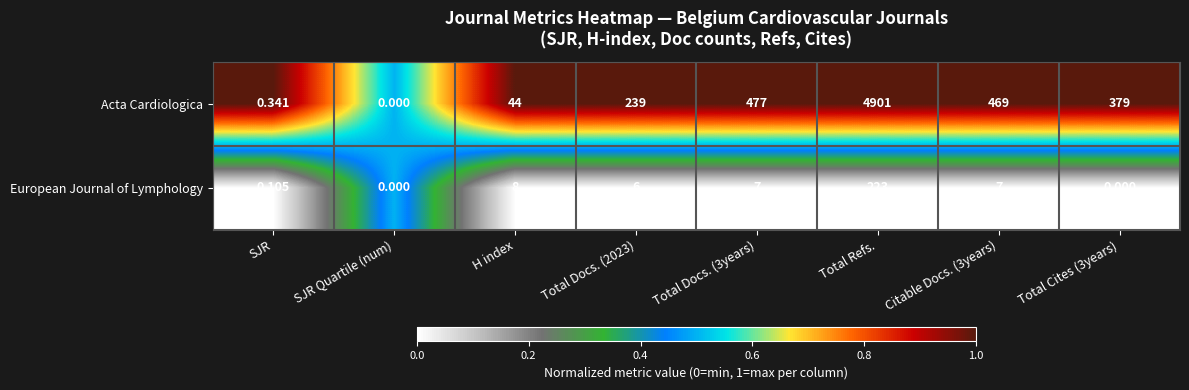

List the series in order of their peak value, highest first.

Acta Cardiologica, European Journal of Lymphology